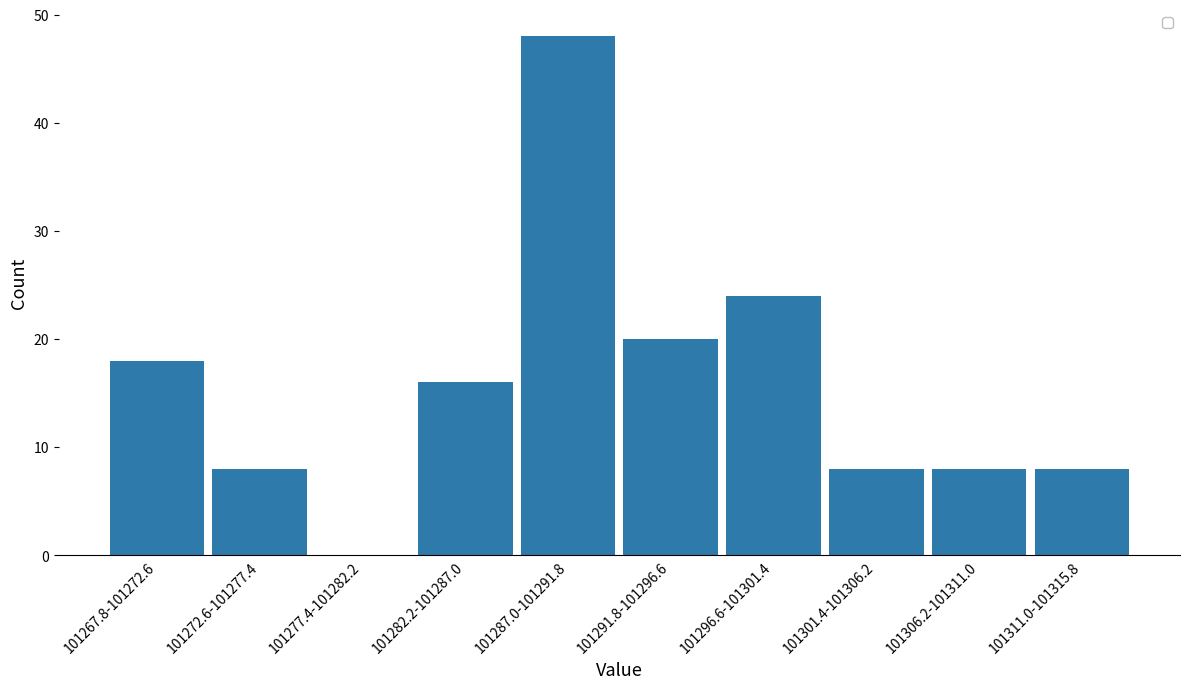

Reading left to right, extract all data points from this chart.

101267.8-101272.6=18	101272.6-101277.4=8	101277.4-101282.2=0	101282.2-101287.0=16	101287.0-101291.8=48	101291.8-101296.6=20	101296.6-101301.4=24	101301.4-101306.2=8	101306.2-101311.0=8	101311.0-101315.8=8